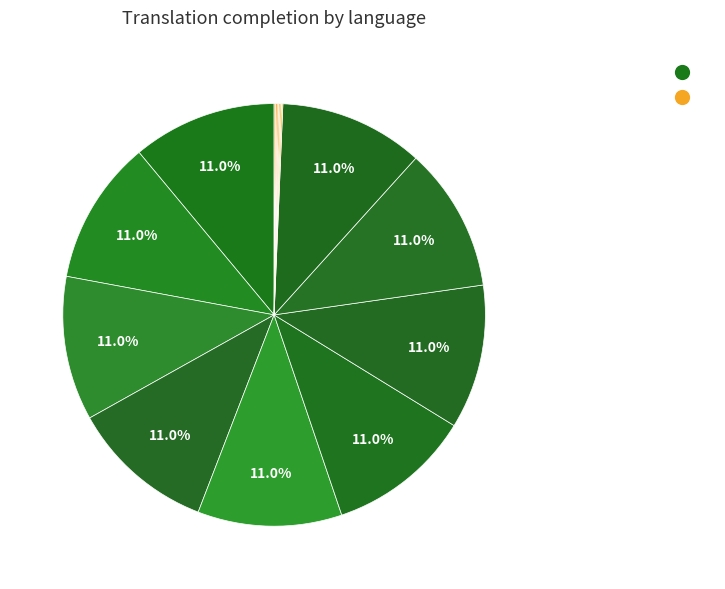

Which category has the smallest portion of the pie?

Spanish